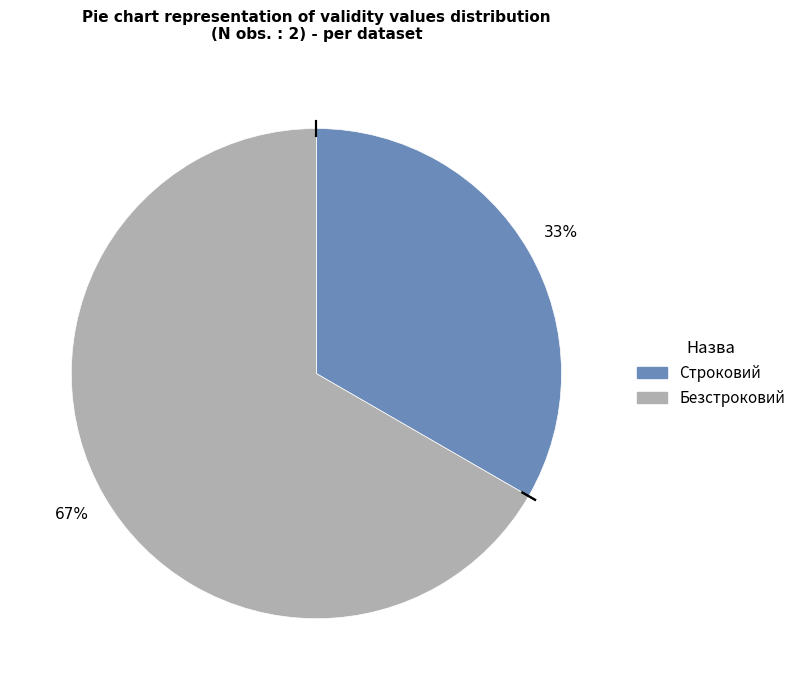

What percentage is the Строковий slice, to the nearest percent?

33%